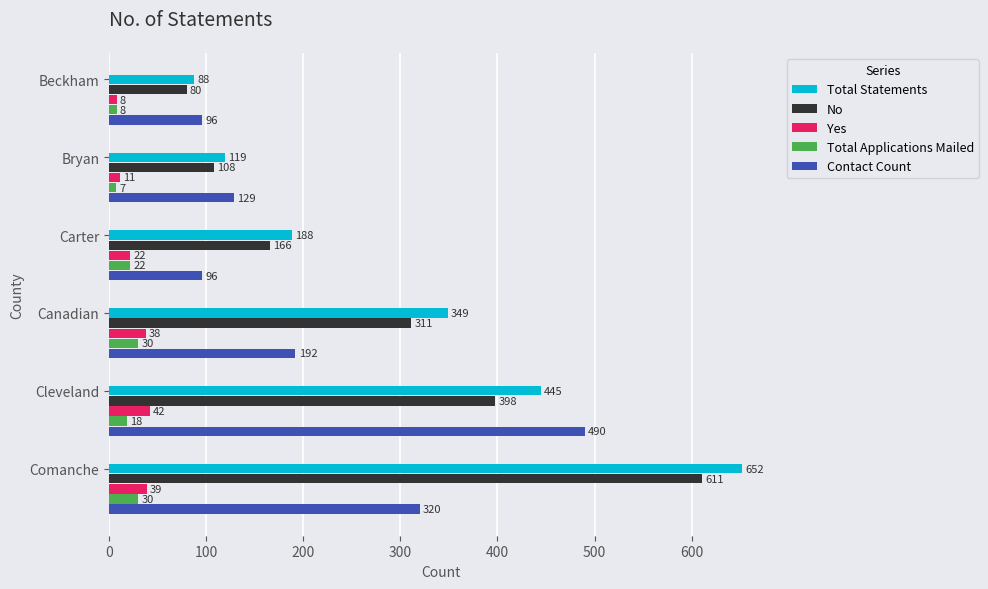

What is the difference between the second highest and minimum values in the Contact Count series?

224